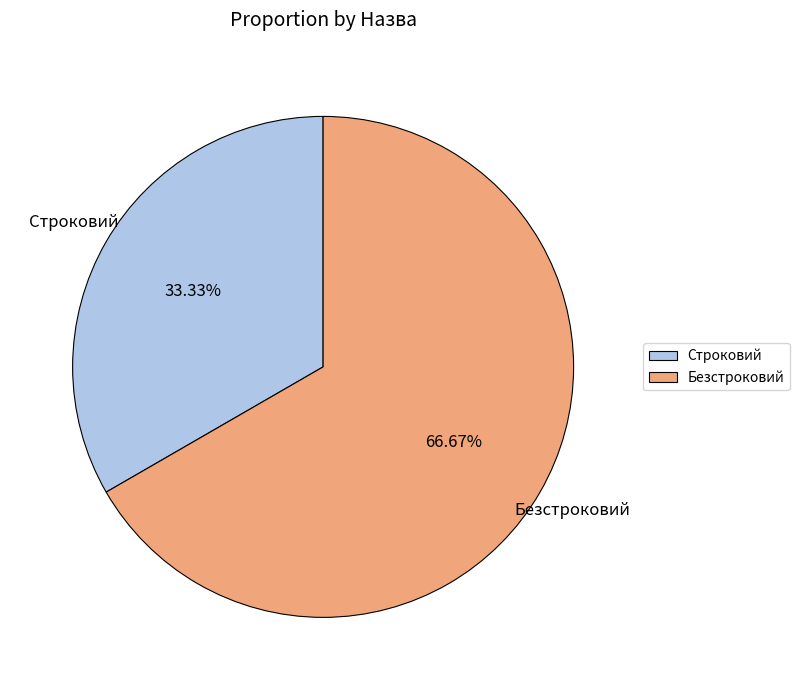

Is it true that Безстроковий is 67% of the pie?

True